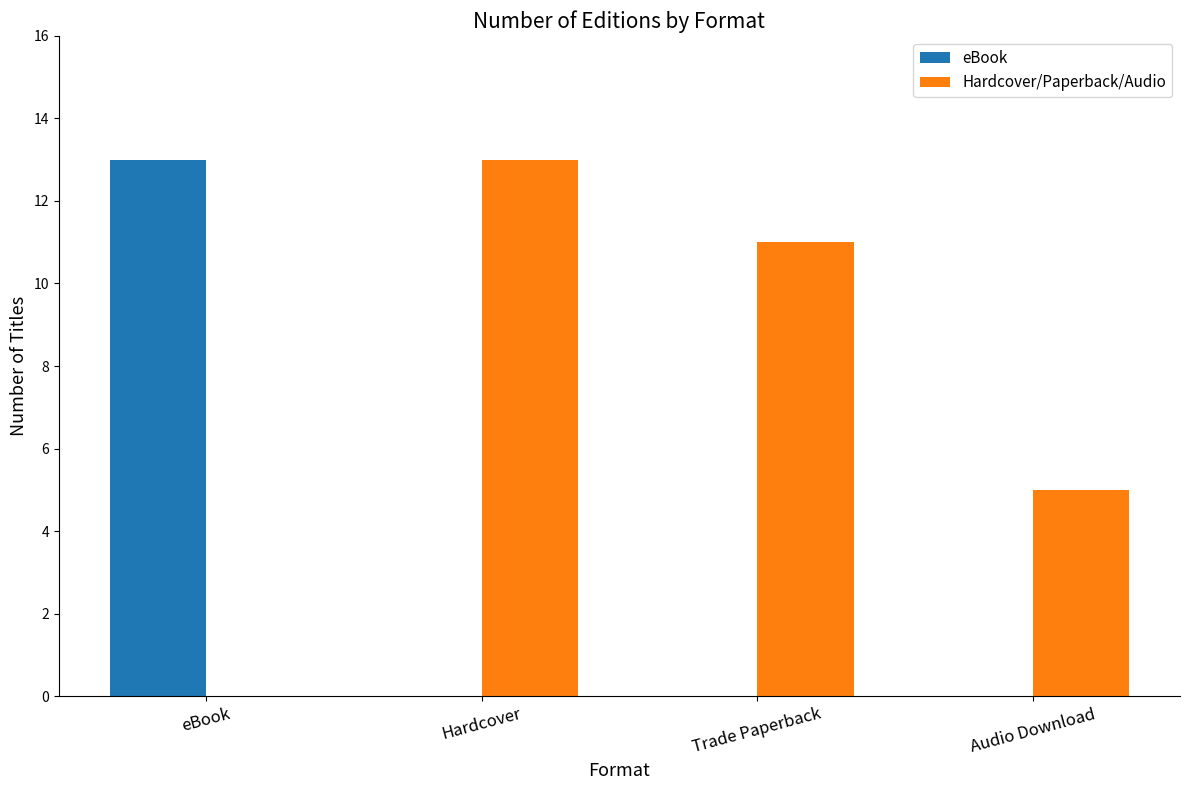

Does the chart contain stacked bars?

No